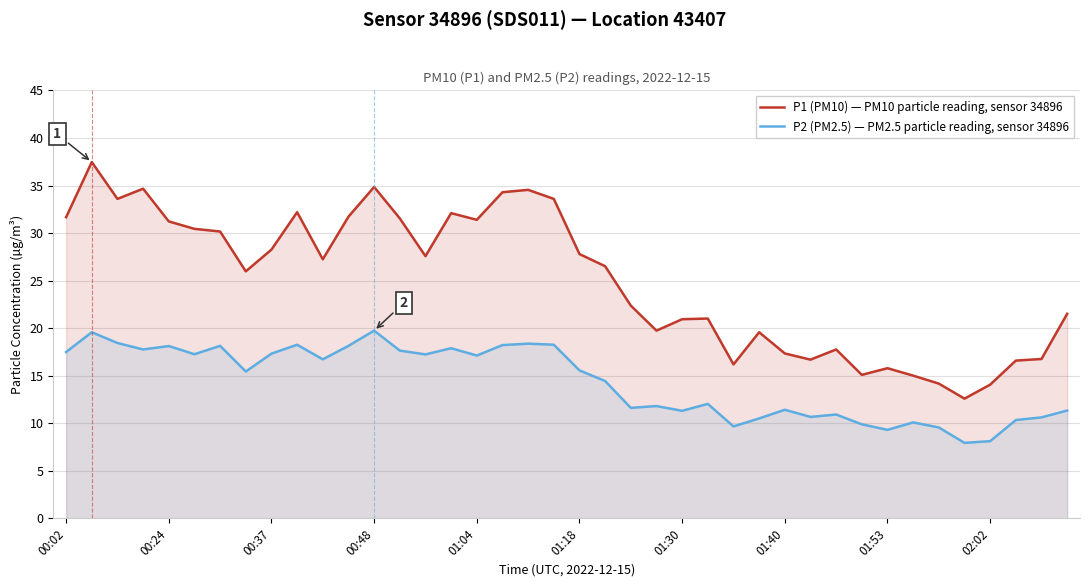

Reading left to right, extract all data points from this chart.

P1 (PM10) — PM10 particle reading, sensor 34896: 31.7	37.5	33.6	34.7	31.2	30.4	30.2	26.0	28.3	32.2	27.2	31.7	34.9	31.6	27.6	32.1	31.4	34.3	34.5	33.6	27.8	26.5	22.4	19.8	20.9	21.0	16.2	19.6	17.4	16.7	17.8	15.1	15.8	15.0	14.2	12.6	14.1	16.6	16.8	21.5
P2 (PM2.5) — PM2.5 particle reading, sensor 34896: 17.5	19.6	18.4	17.8	18.1	17.3	18.1	15.4	17.3	18.3	16.7	18.1	19.8	17.6	17.2	17.9	17.1	18.2	18.4	18.3	15.6	14.4	11.6	11.8	11.3	12.1	9.7	10.5	11.4	10.7	10.9	9.9	9.3	10.1	9.6	8.0	8.1	10.3	10.6	11.3